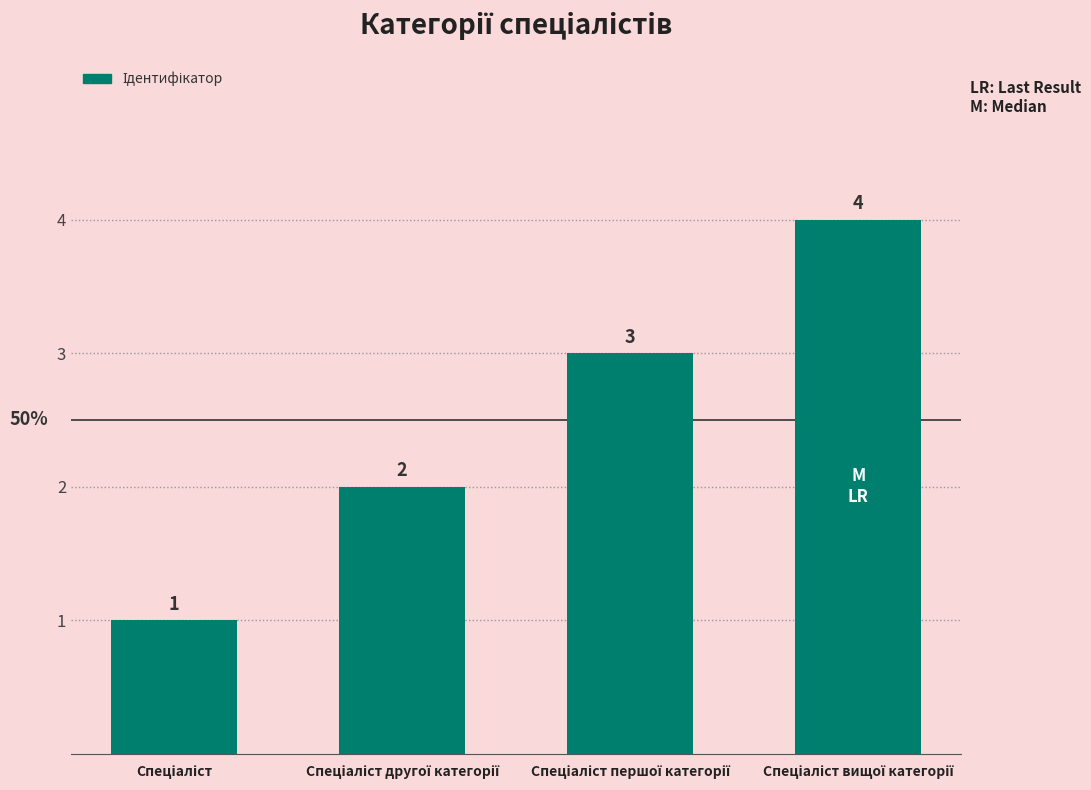

What is the value of the 1st bar from the left?

1